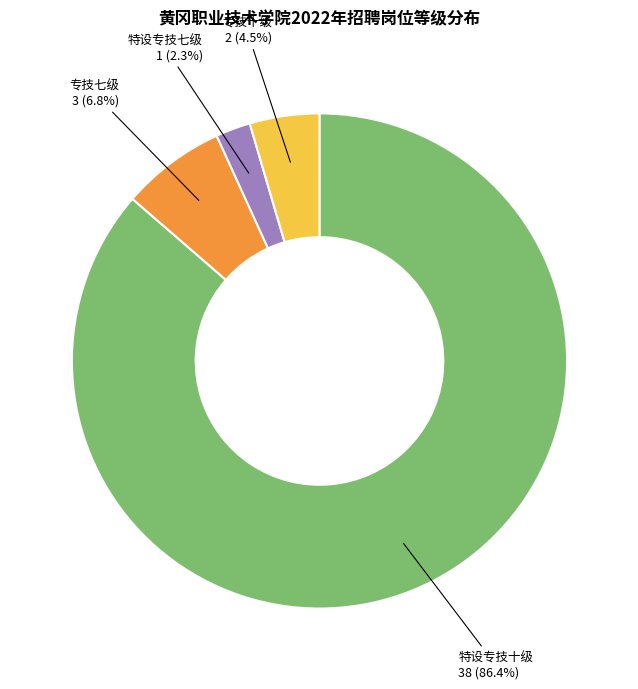

How many slices are in this pie chart?

4